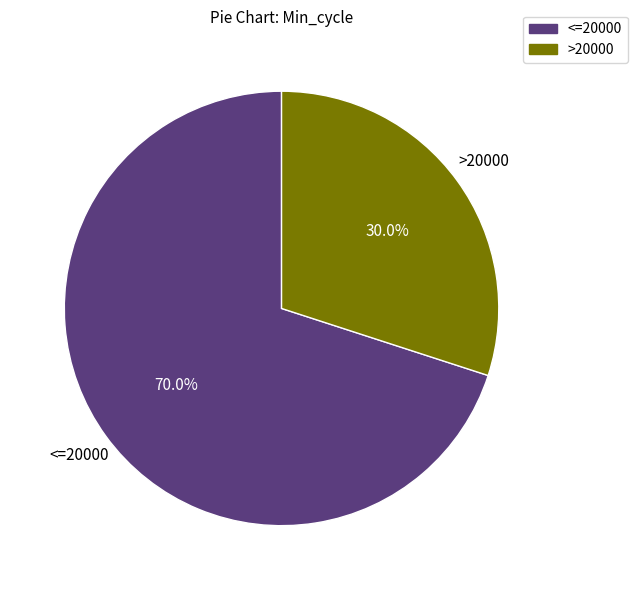

How many segments does this pie chart have?

2